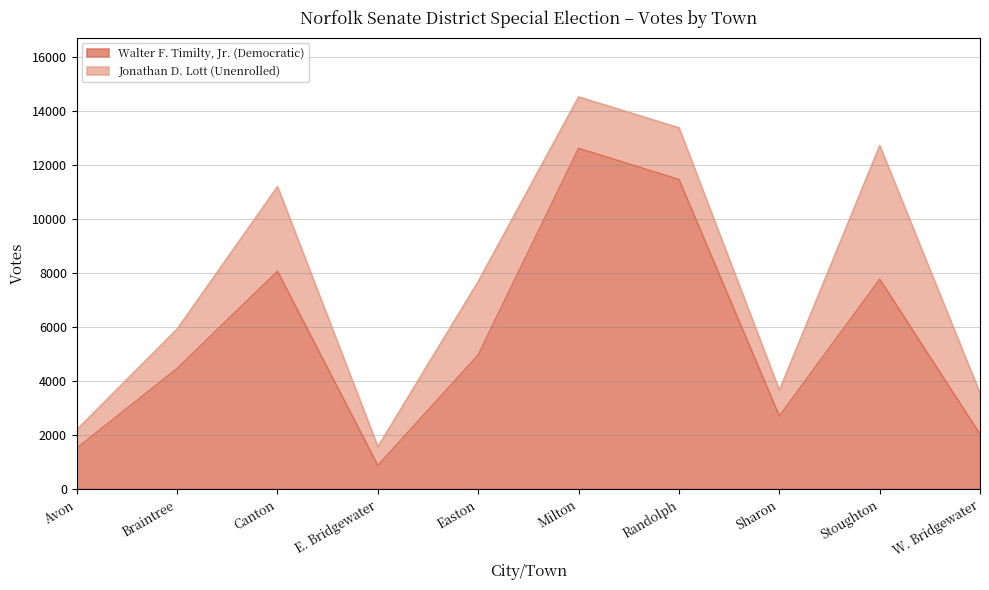

Does the chart display data point markers on the line(s)?

No